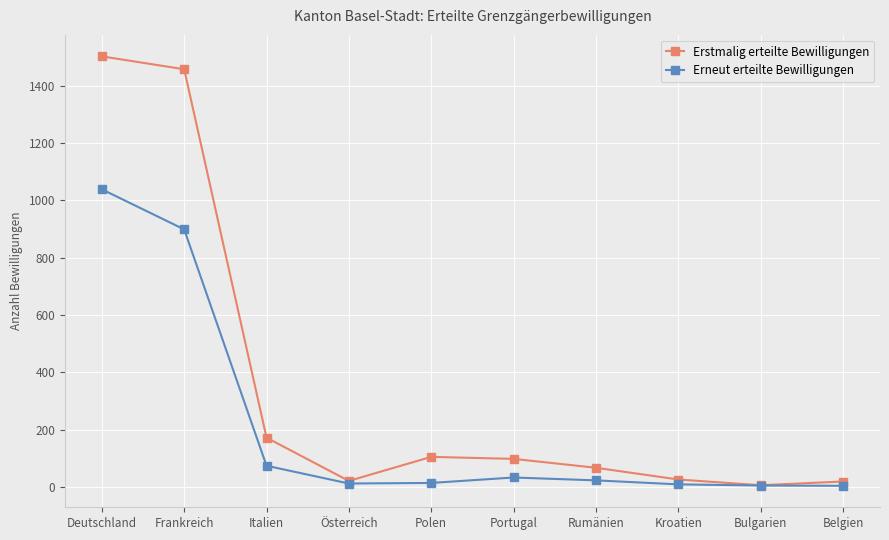

What is the minimum value shown in the chart?

4